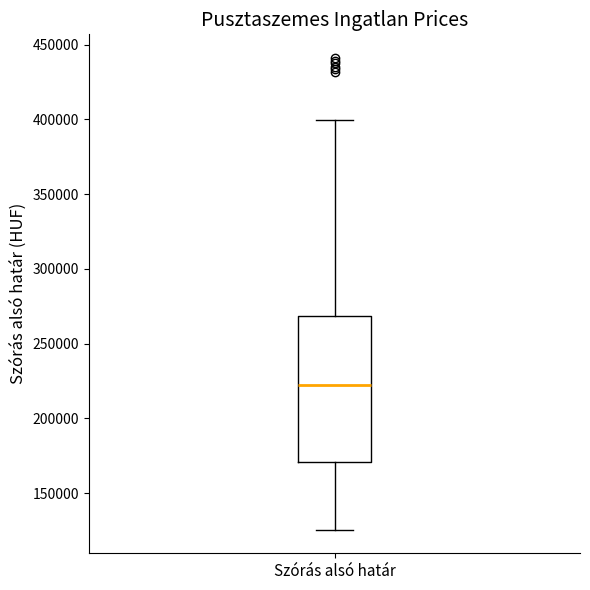

Transcribe this box plot: give where the median line is, the range the box spans, and where the two whiskers end, as read against the y-axis. The values are not printed on the chart, so give them approximately, as read against the axis.

median 225000, box 170000 to 270000, whiskers 125000 to 400000